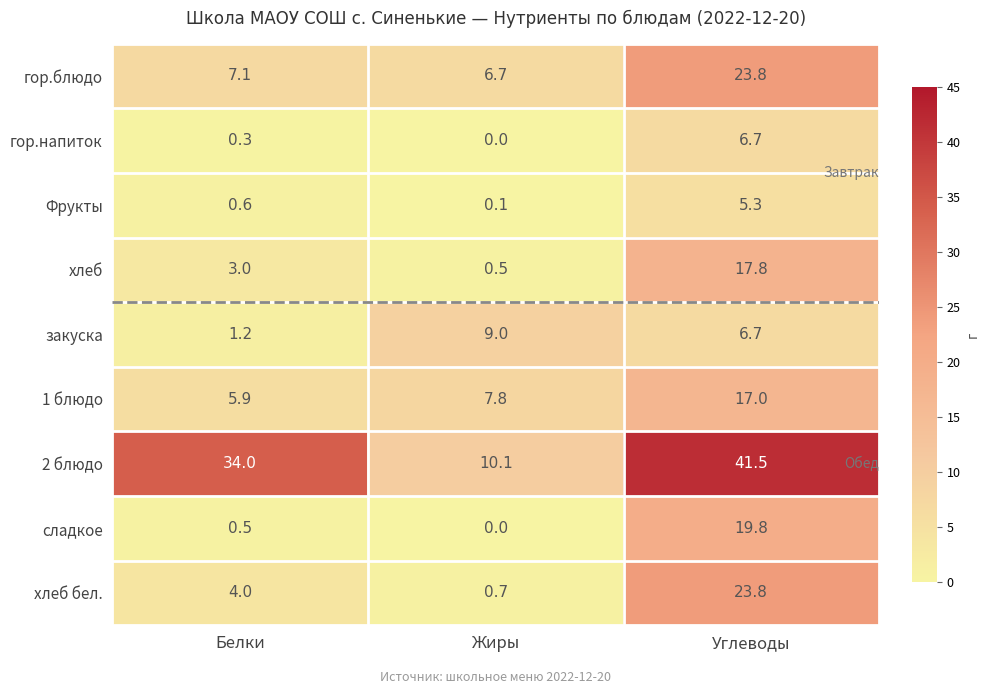

At how many categories does at least one series exceed 18?

2